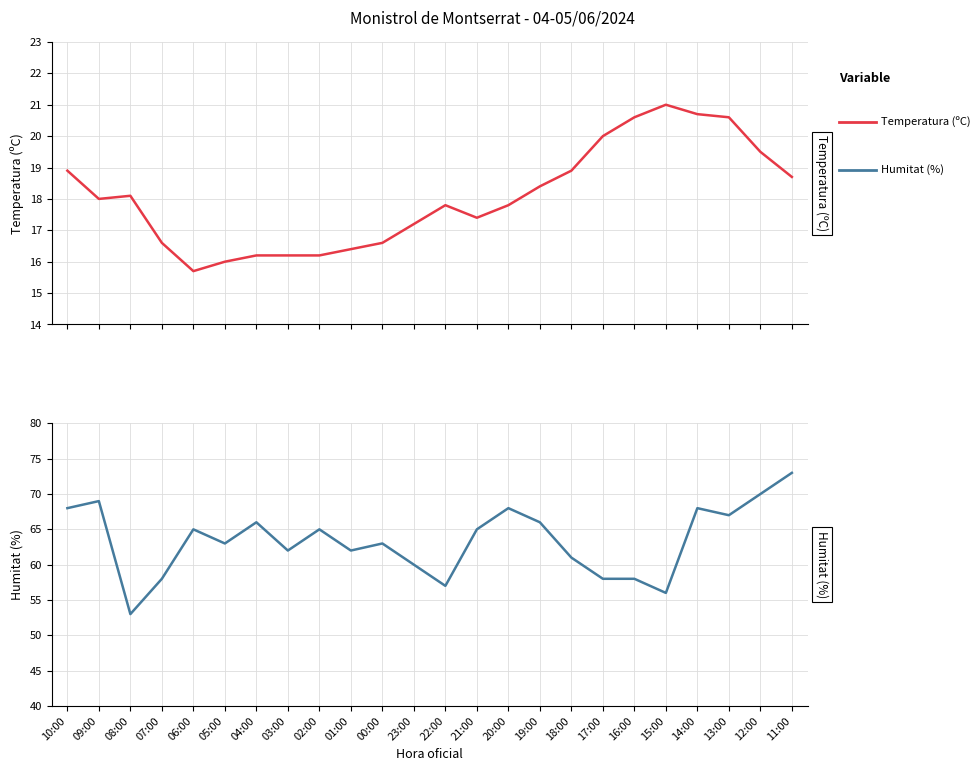

True or false: Temperatura (ºC) and Humitat (%) cross at least once.

False